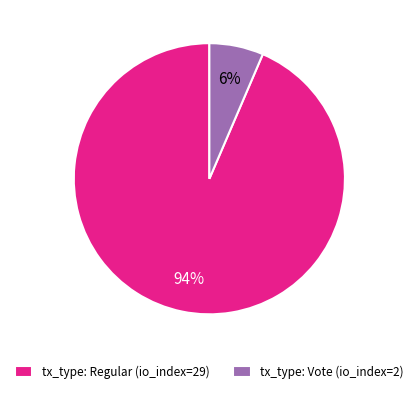

How many segments does this pie chart have?

2